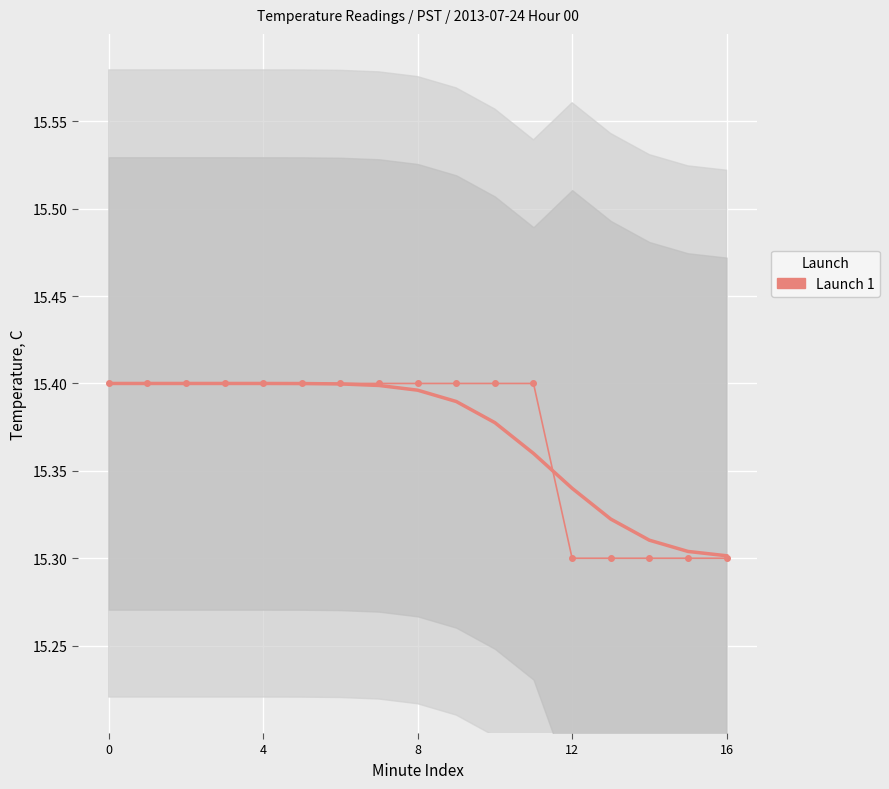

Read the value at 5.

15.4